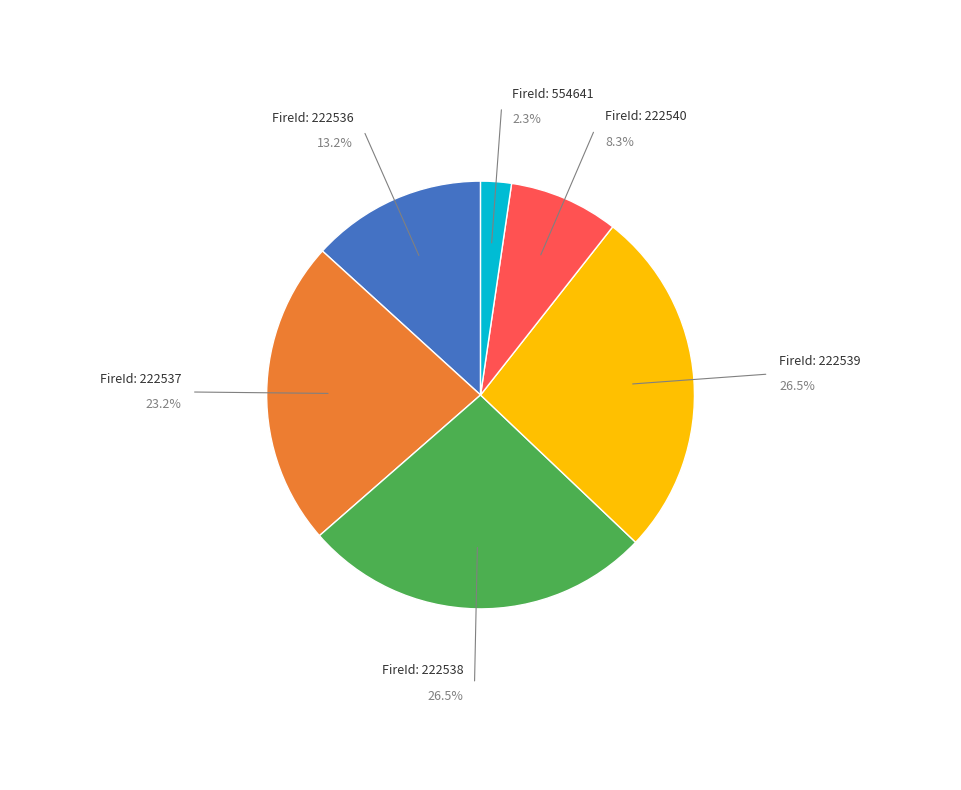

Does any single category account for the majority?

No